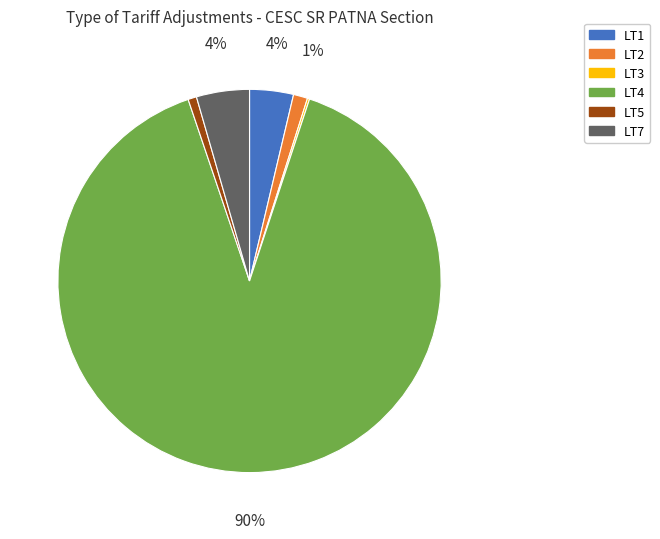

To the nearest percent, what is the combined percentage of LT2 and LT5?

2%